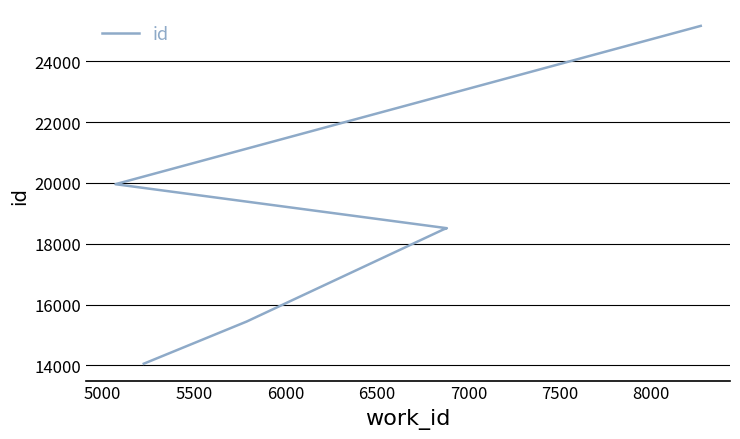

What is the sum of all values?

130077